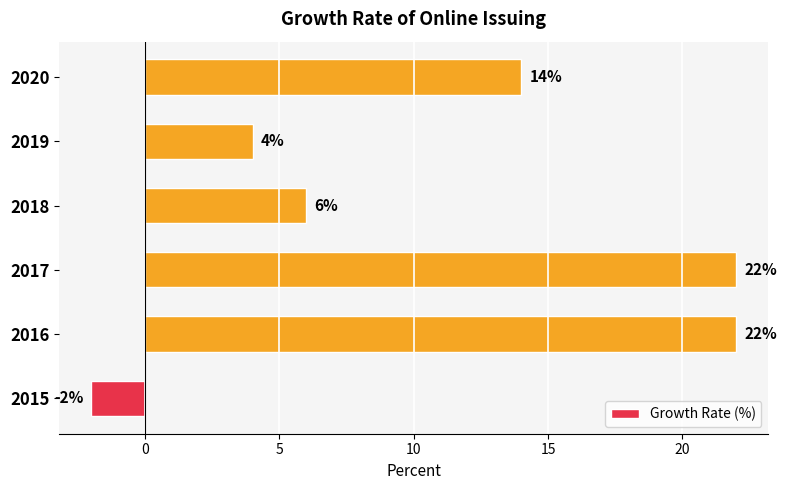

True or false: the data shows 3 at 2018.

False